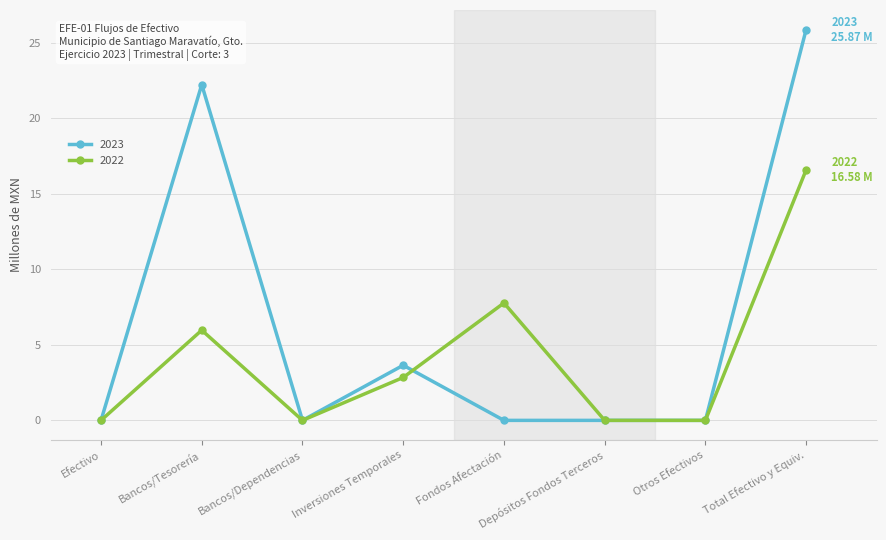

Reading right to left, transcribe all the data shown in this chart.

2023: 25.9	0.0	0.0	0.0	3.6	0.0	22.2	0.0
2022: 16.6	0.0	0.0	7.8	2.8	0.0	6.0	0.0